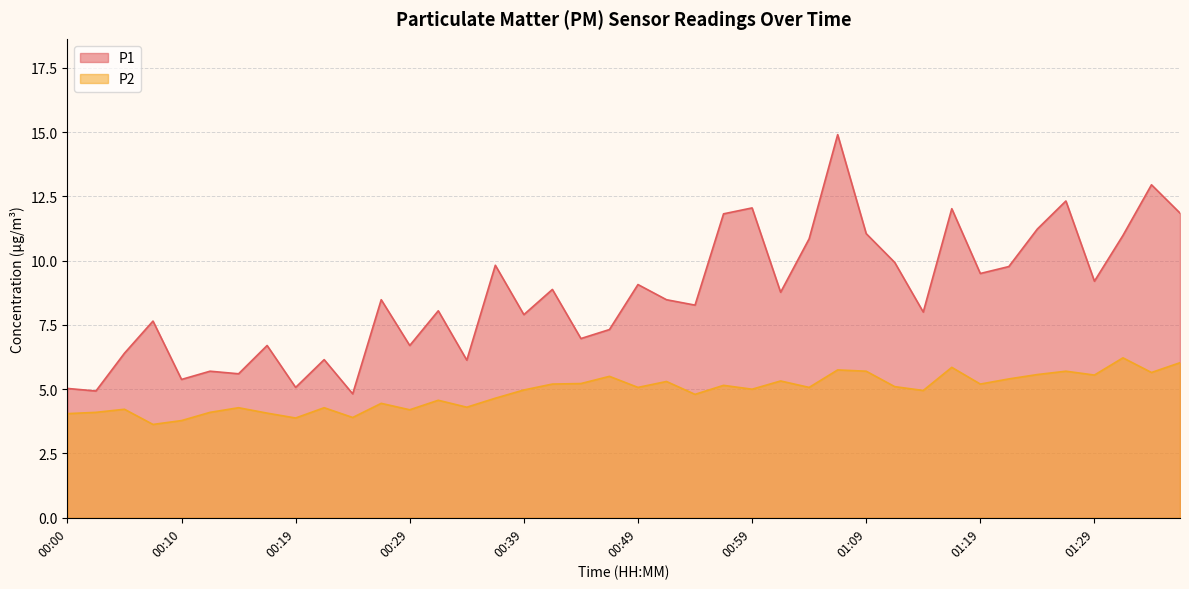

What is the difference between the maximum and minimum values in the P1 series?

10.1